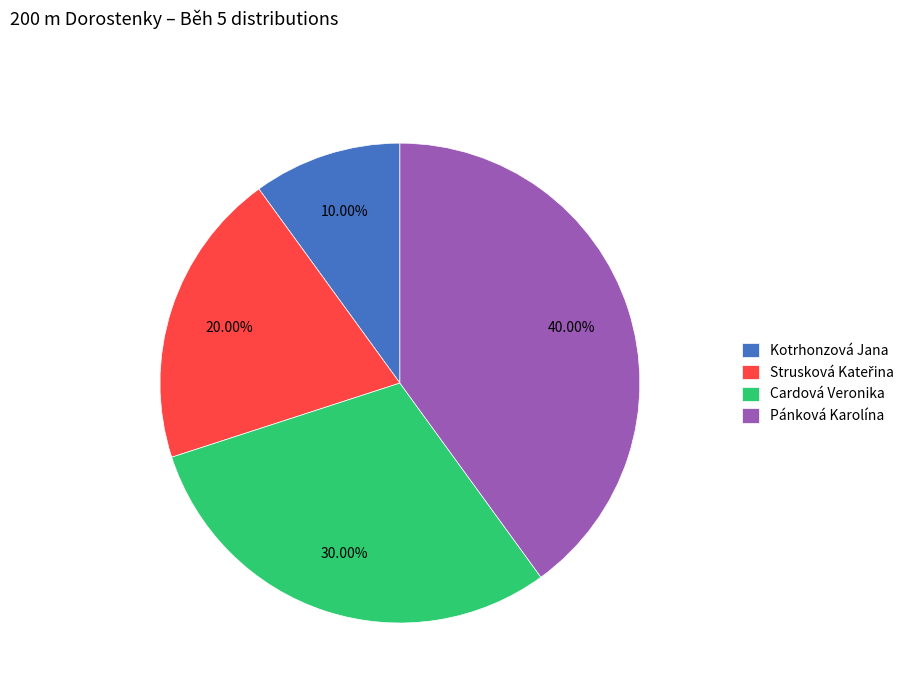

The Pánková Karolína slice represents 26% of the pie. True or false?

False